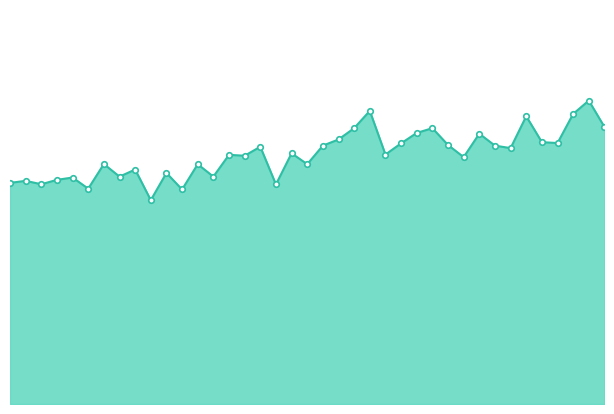

Does the chart have visible grid lines?

No